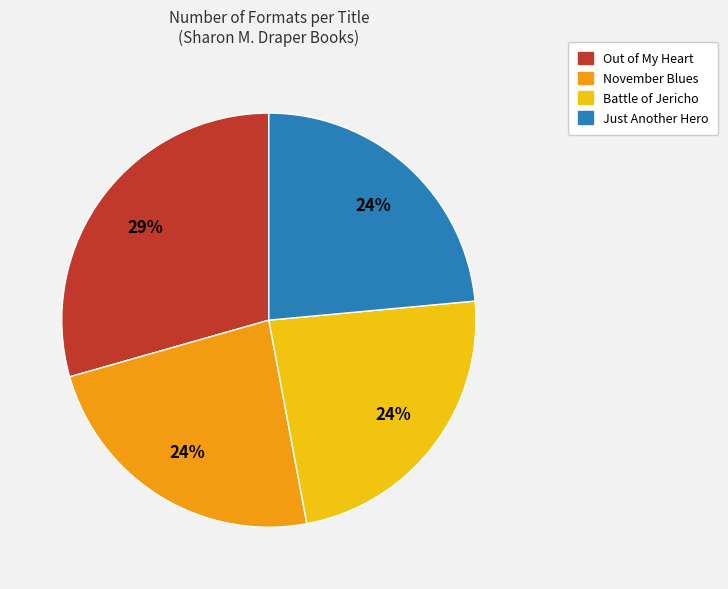

True or false: Battle of Jericho accounts for 24% of the total.

True